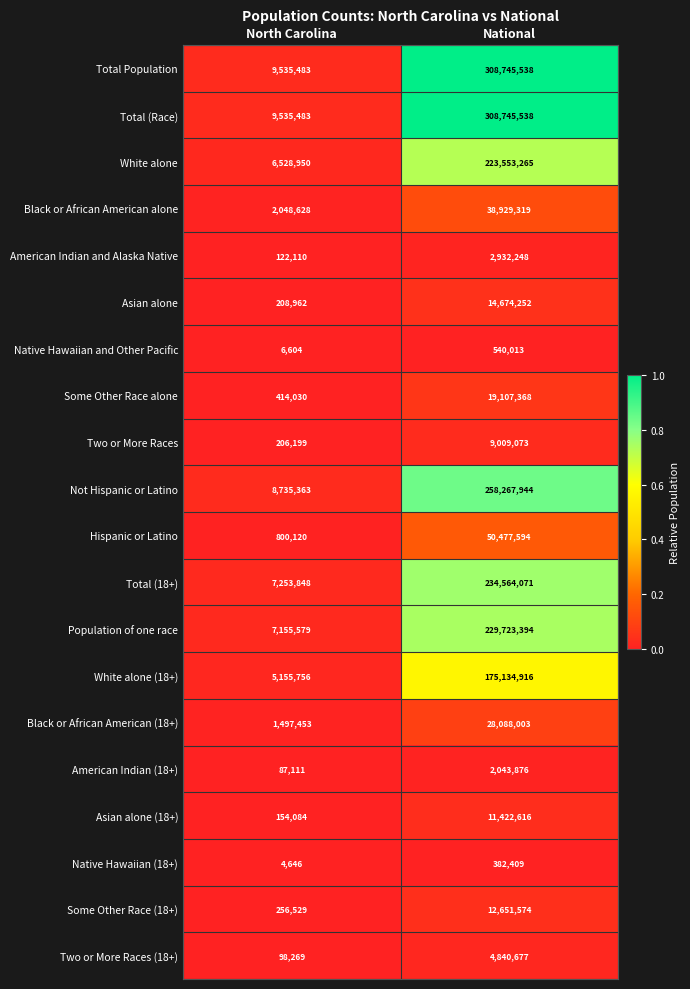

Rank the categories by Some Other Race alone value from highest to lowest.

National, North Carolina